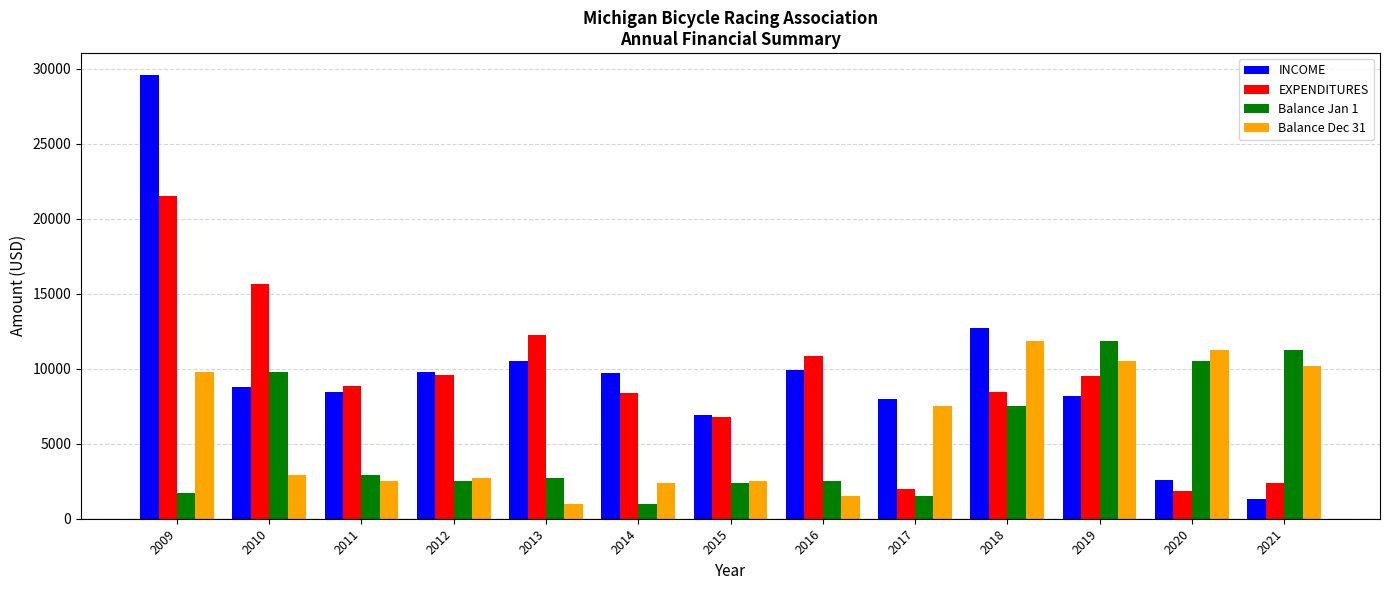

Does the chart contain any negative values?

No